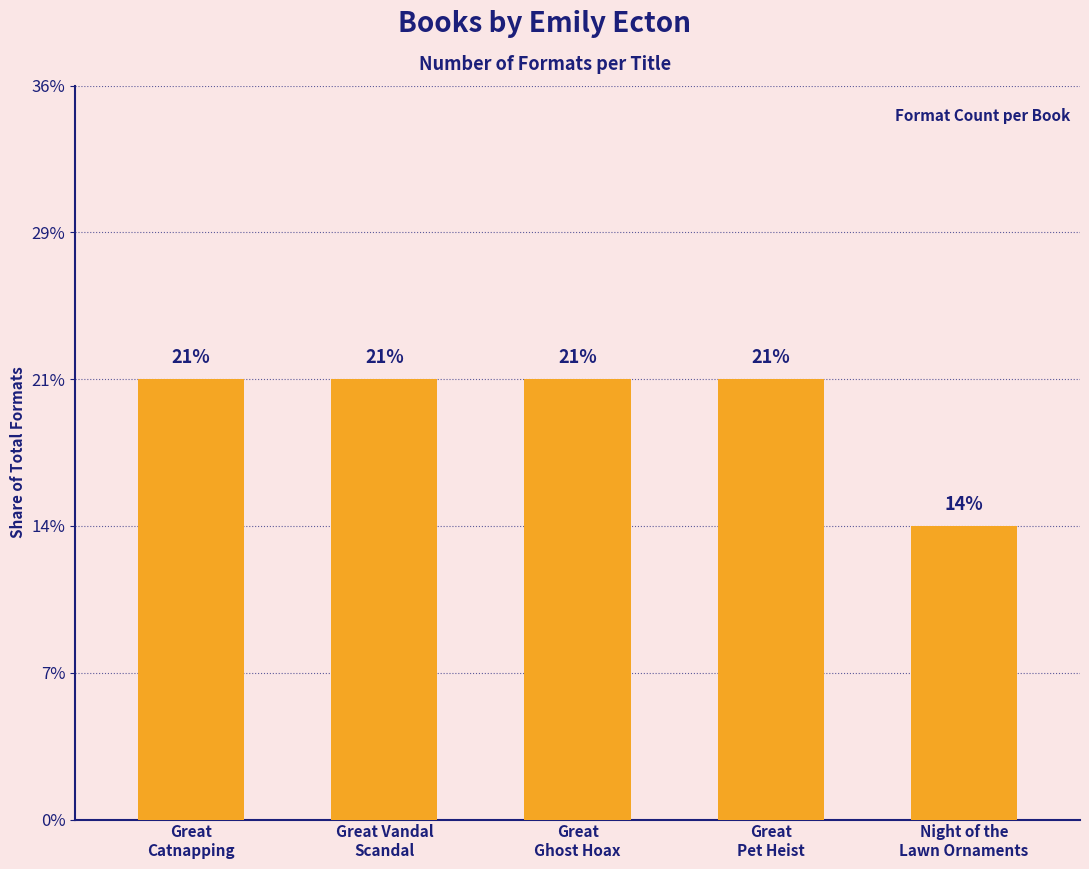

Where is the data nearest to the value 2?

Night of the
Lawn Ornaments